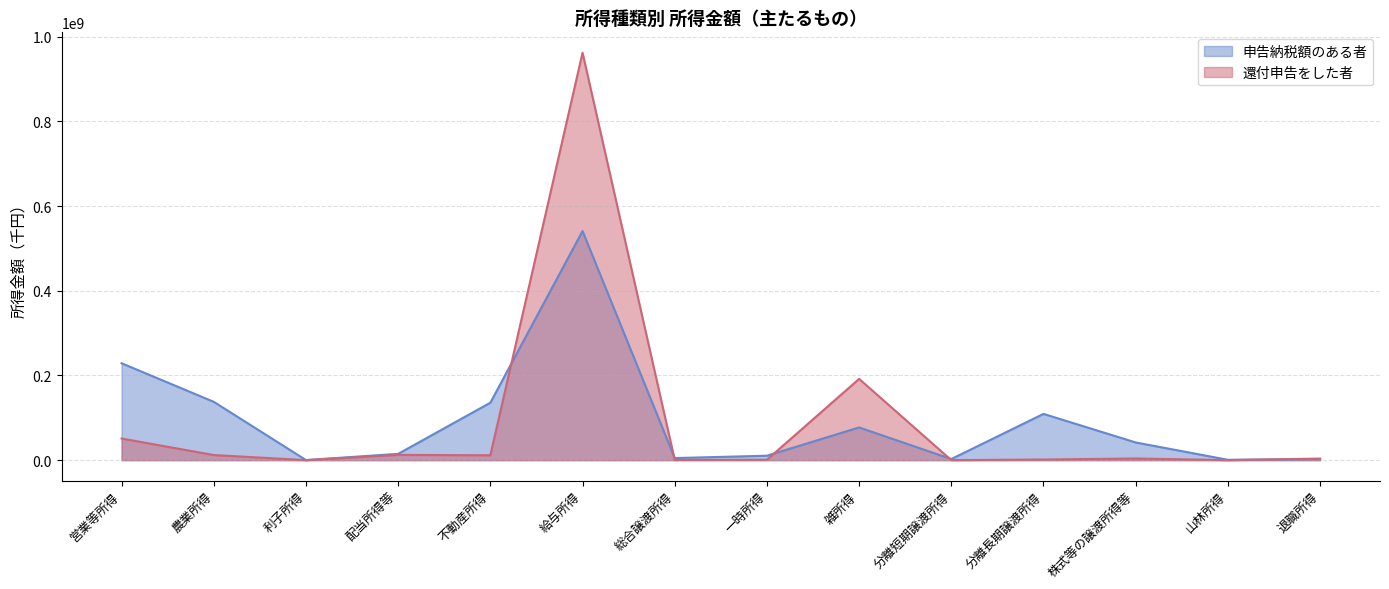

After their last crossing, which series has the higher values: 還付申告をした者 or 申告納税額のある者?

還付申告をした者